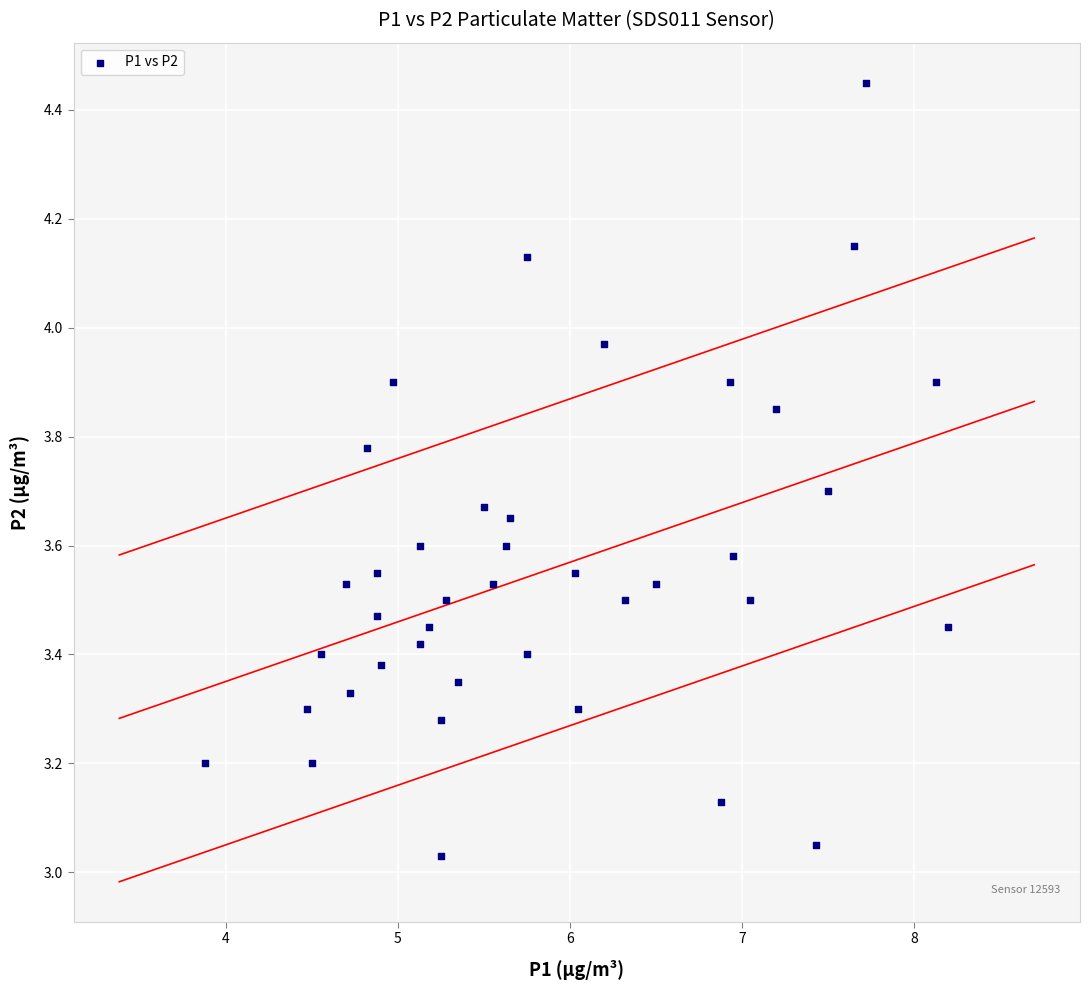

What is the range of X values (max minus min)?

4.3